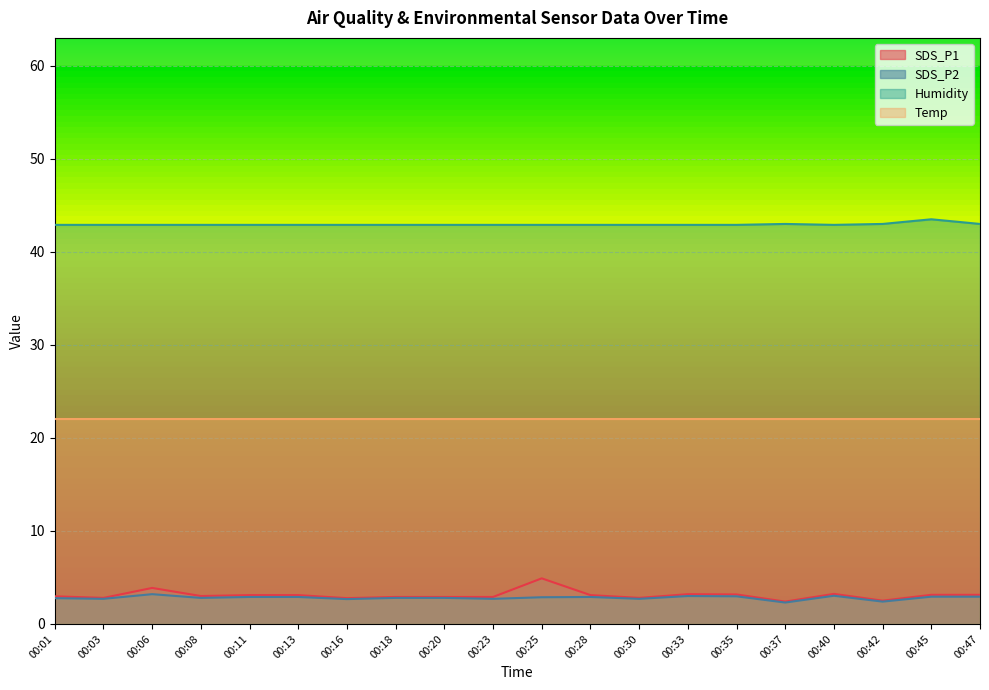

The value of SDS_P1 at 00:01 is 1.7. True or false?

False